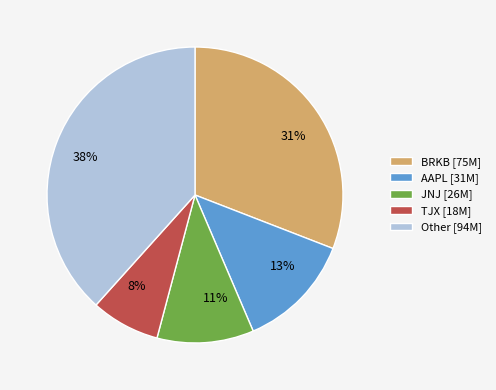

To the nearest percent, what percentage of the pie is 31%?

31%